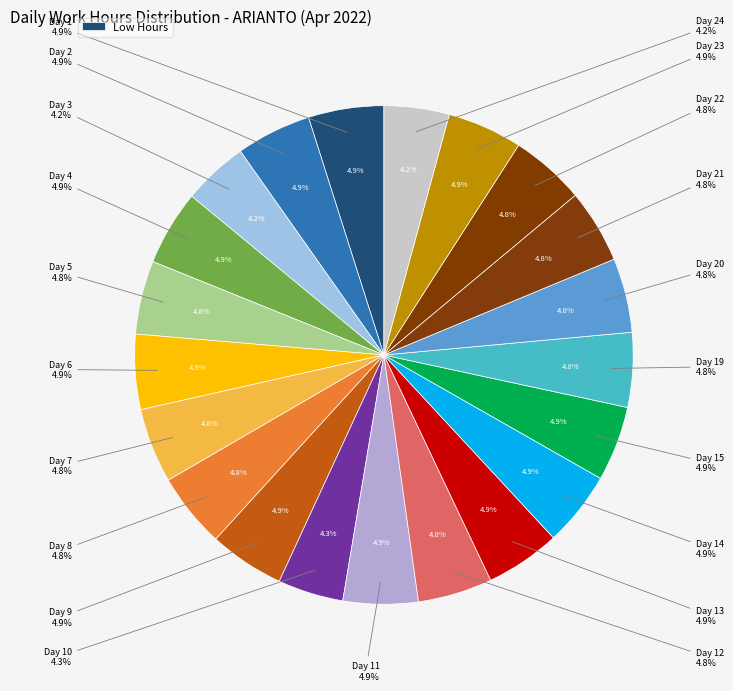

Is it true that Day 2 is 5% of the pie?

True